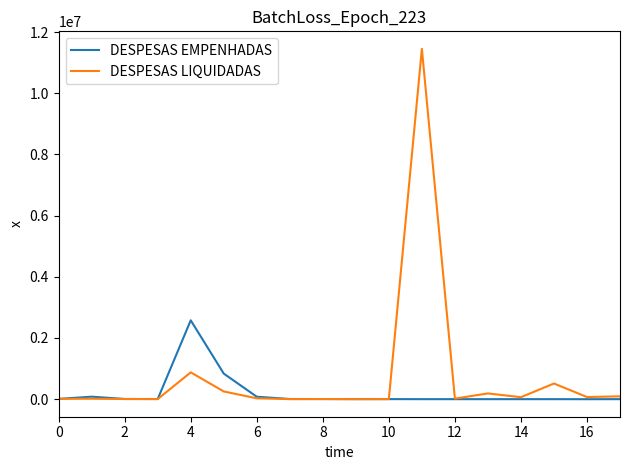

Which series has the largest range (max minus min)?

DESPESAS LIQUIDADAS